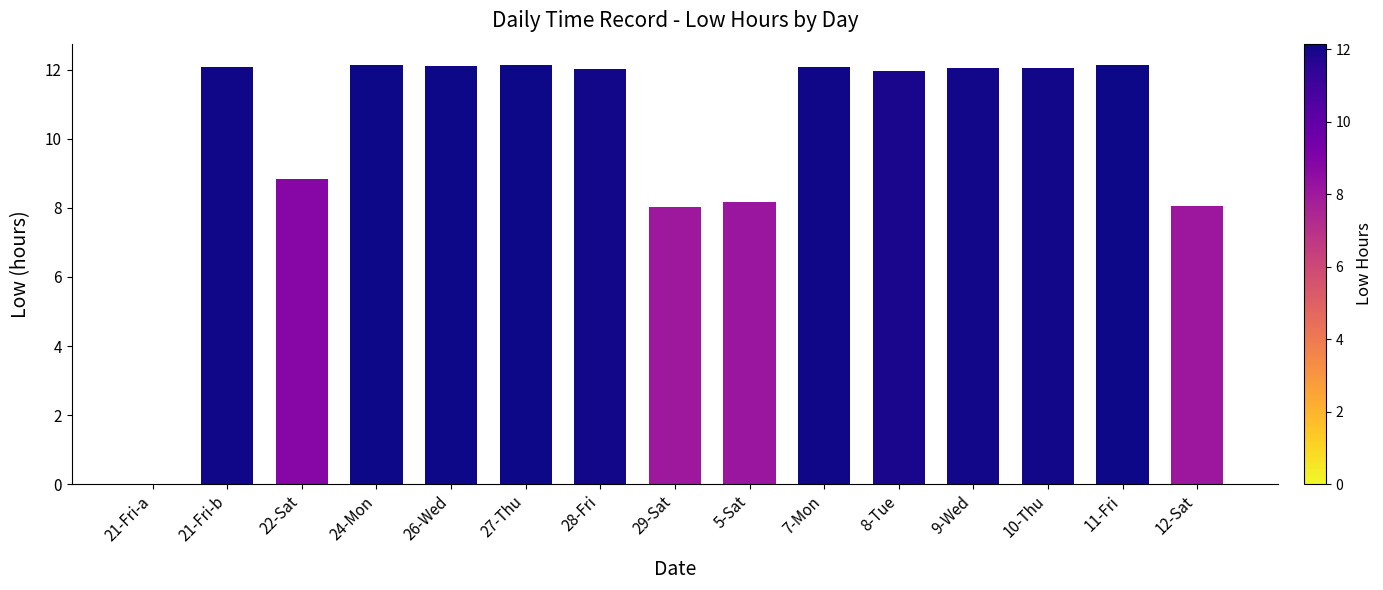

Where does the data first go above 12?

21-Fri-b